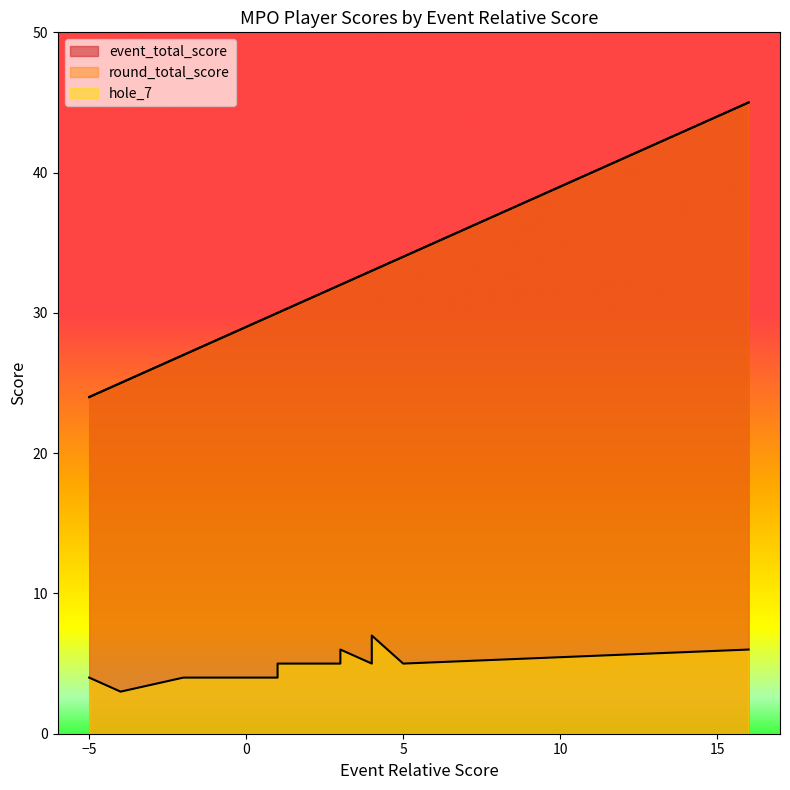

What is the total value across all series at 1?

60